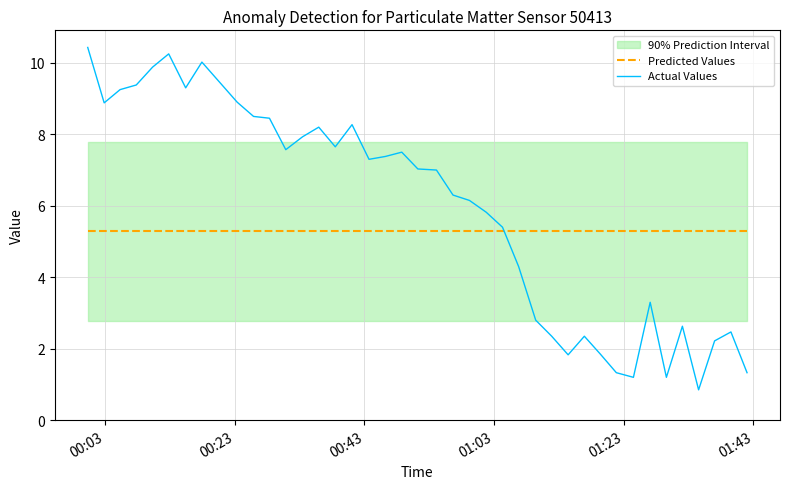

What is the sum of all Predicted Values values?

211.5